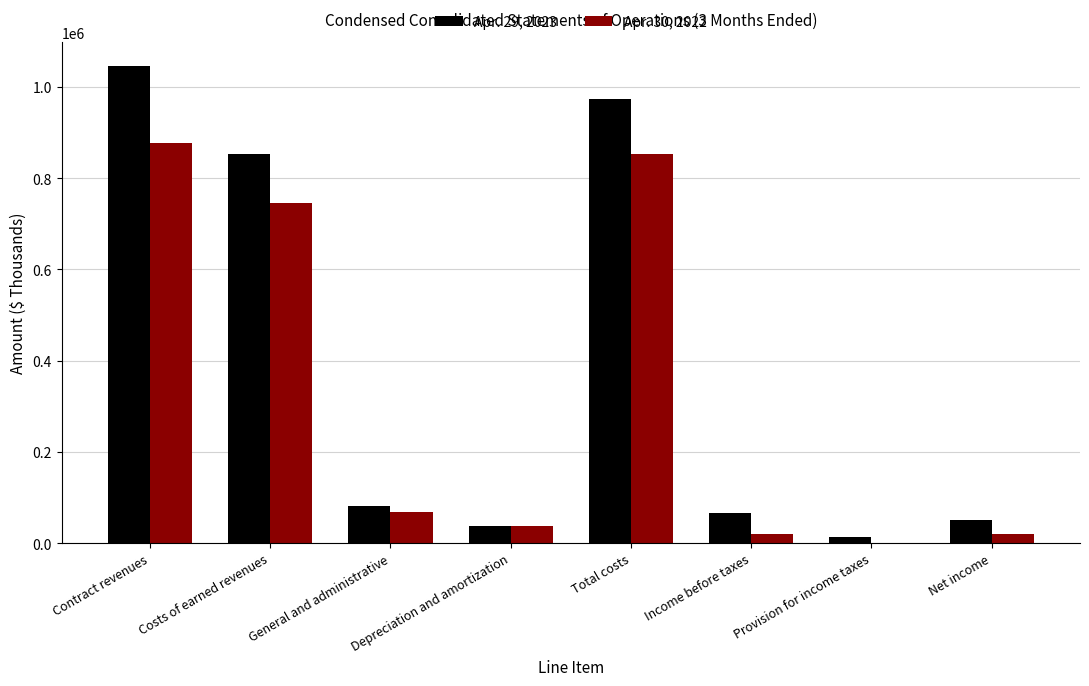

What is the total value across all series at Income before taxes?

86329